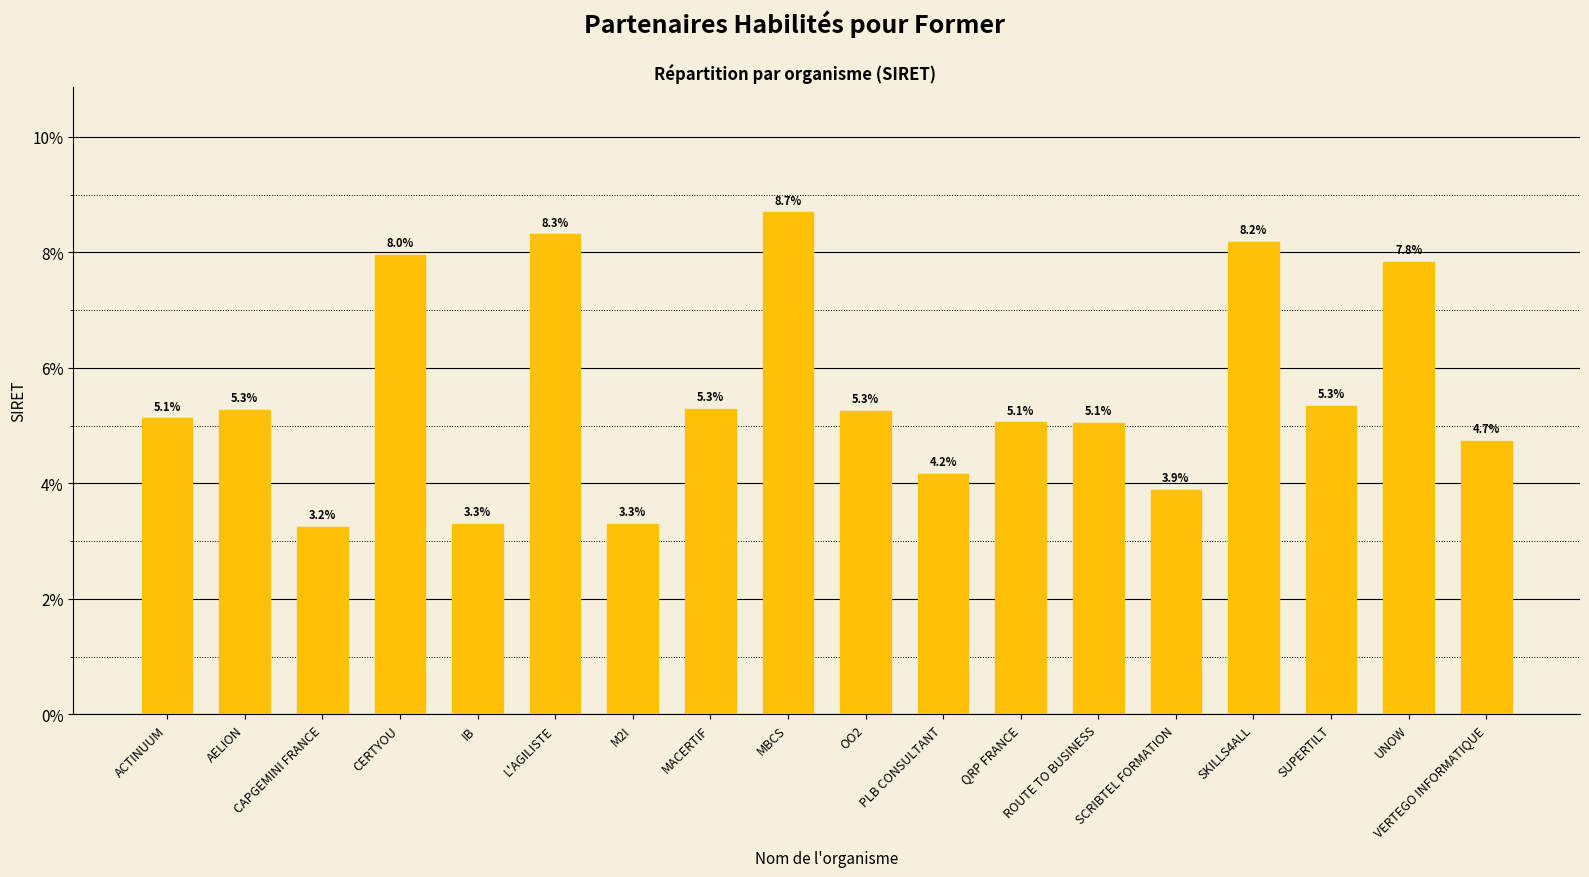

What is the ratio of the value at M2I to the value at L'AGILISTE?

0.4